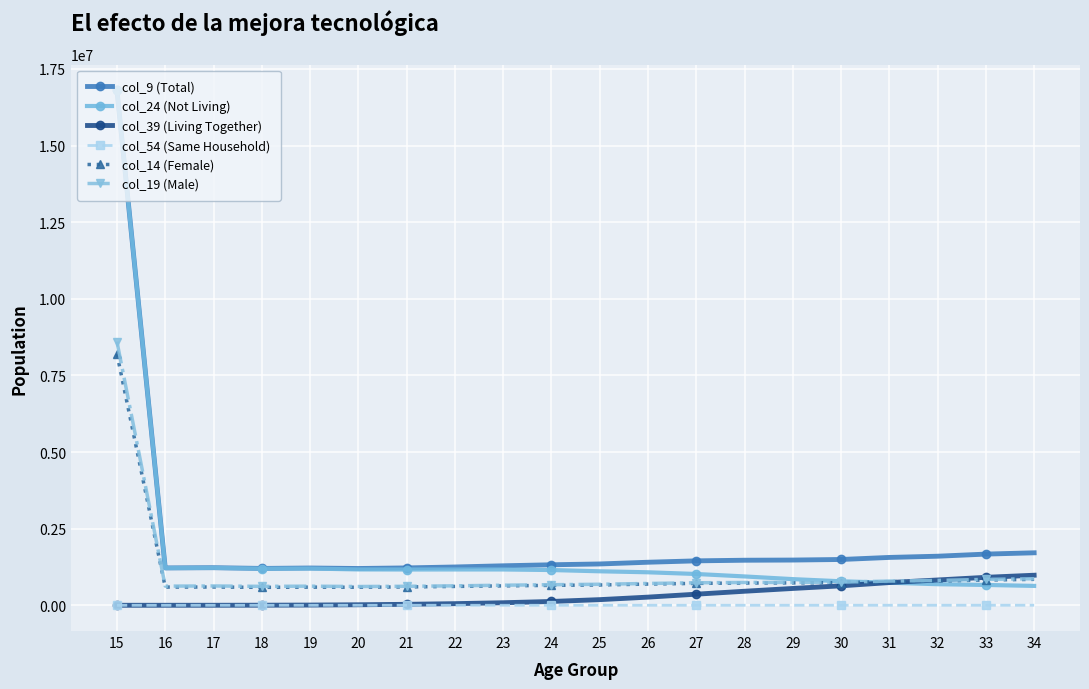

What is the greatest value displayed?

16803444